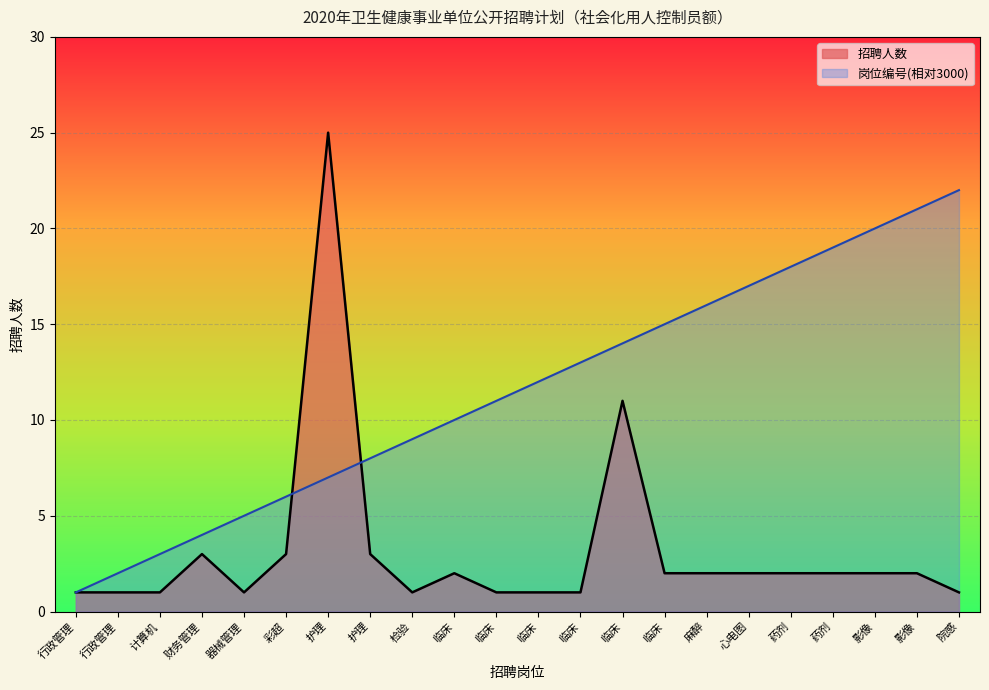

How many lines are shown in the chart?

2